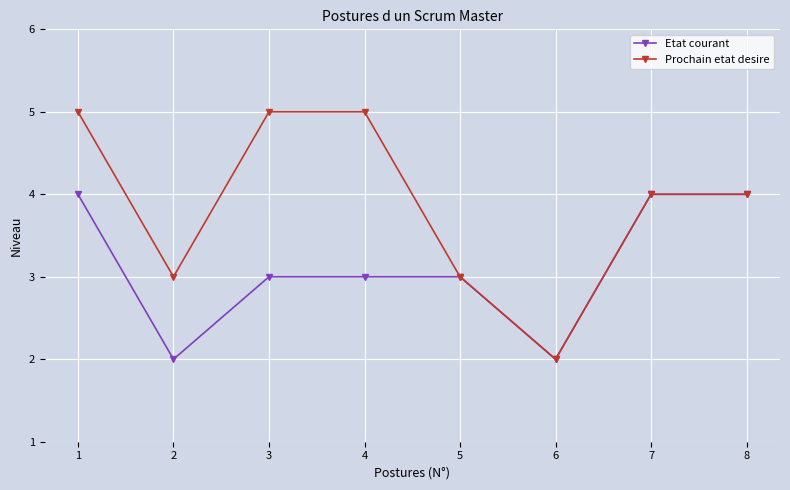

Reading left to right, extract all data points from this chart.

Etat courant: 1=4	2=2	3=3	4=3	5=3	6=2	7=4	8=4
Prochain etat desire: 1=5	2=3	3=5	4=5	5=3	6=2	7=4	8=4